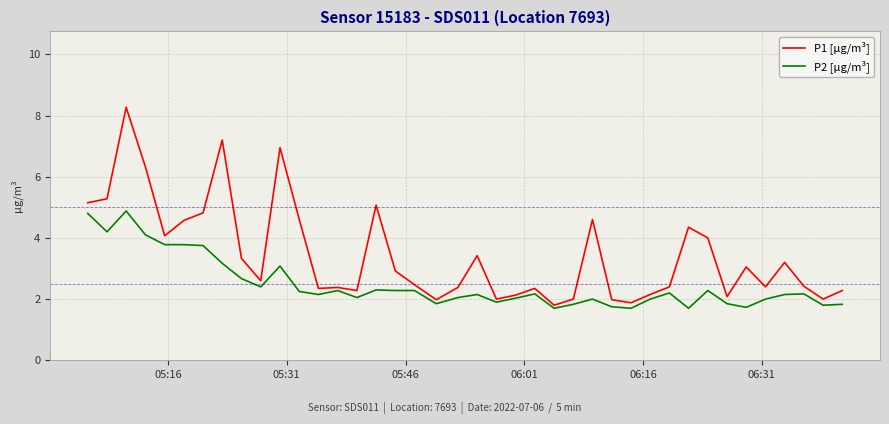

List the series in order of their overall mean, lowest first.

P2 [µg/m³], P1 [µg/m³]